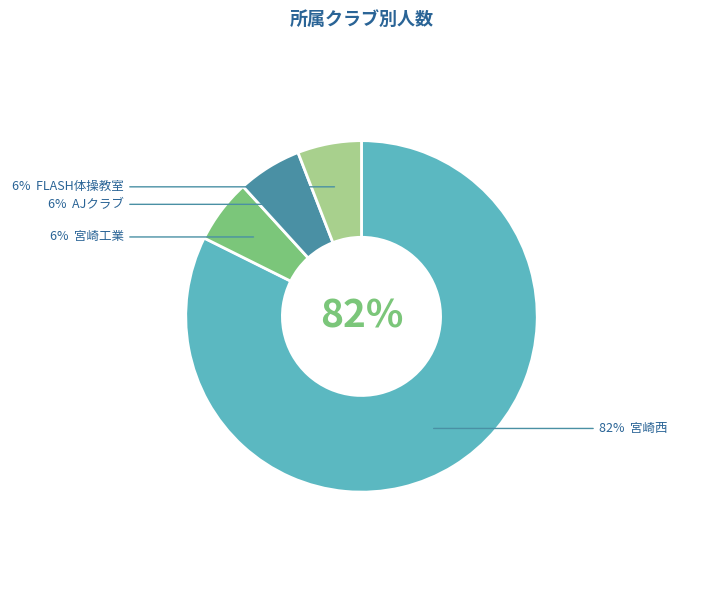

True or false: FLASH体操教室 accounts for 15% of the total.

False